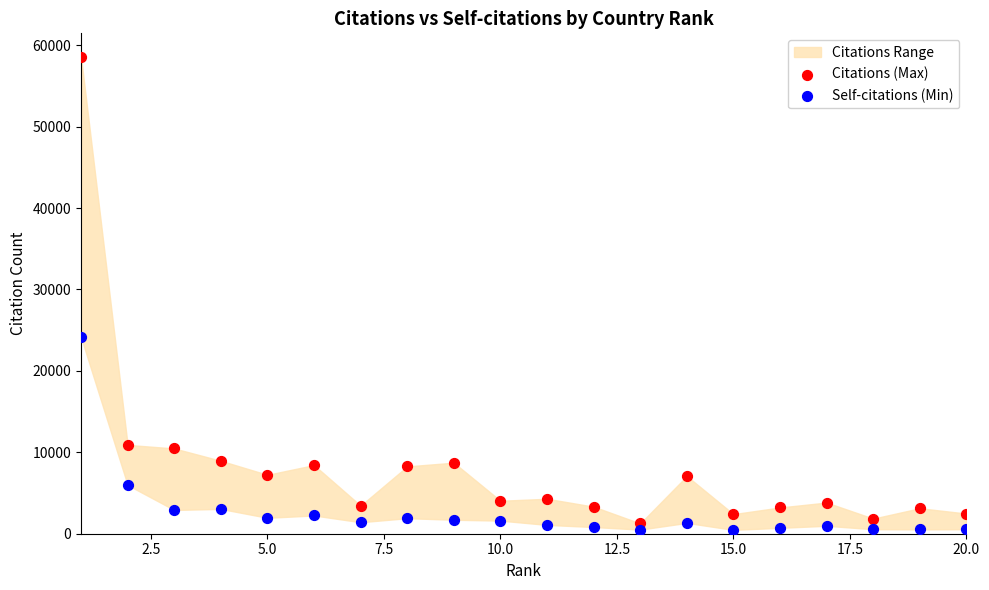

What is the X range (max minus min) for the scatter plot?

19